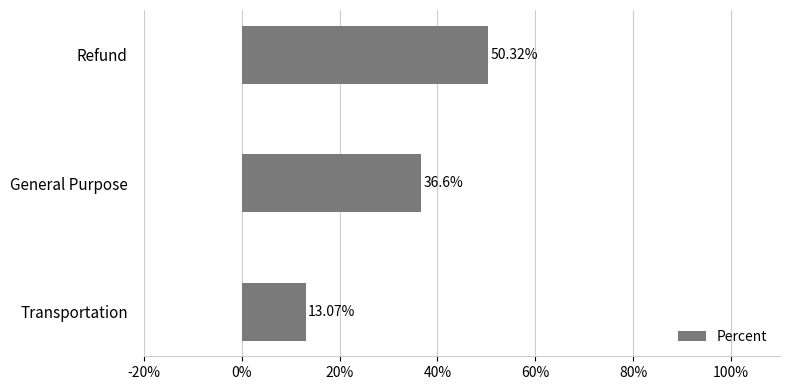

What is the difference between the maximum and second lowest values?

13.7